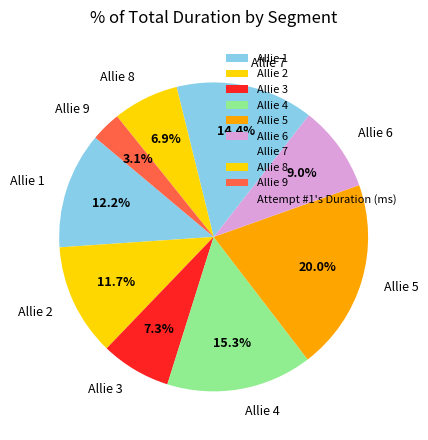

What is the largest slice in the pie chart?

Allie 5